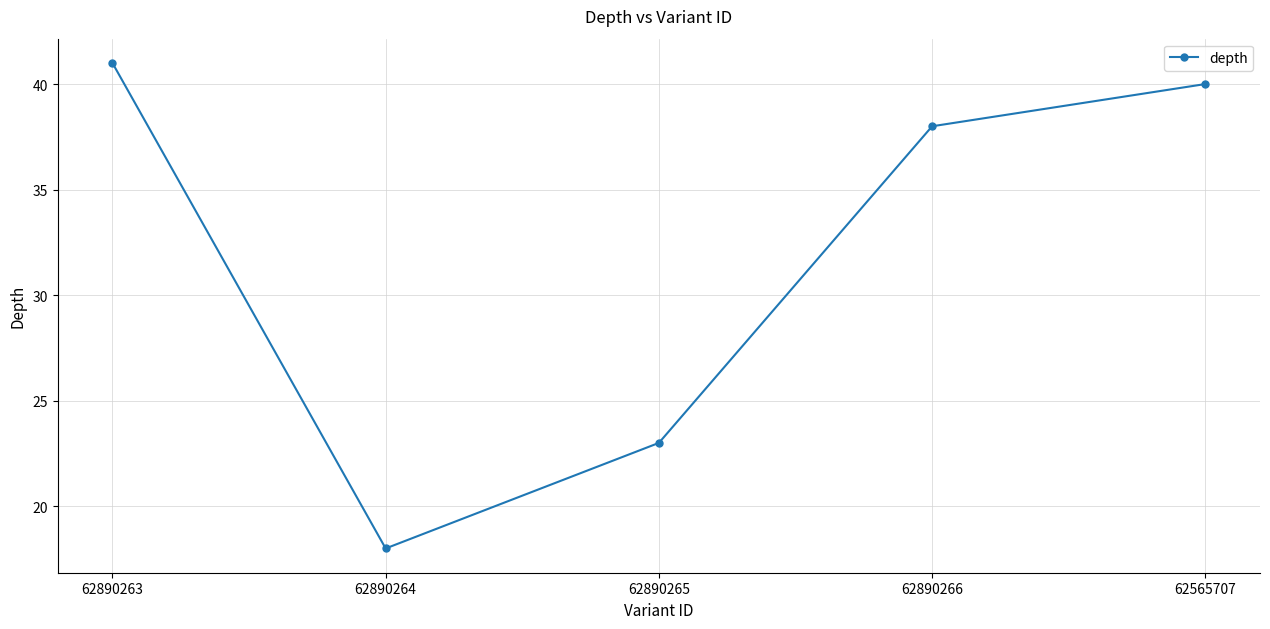

Is it true that the value at 62890263 is 63?

False